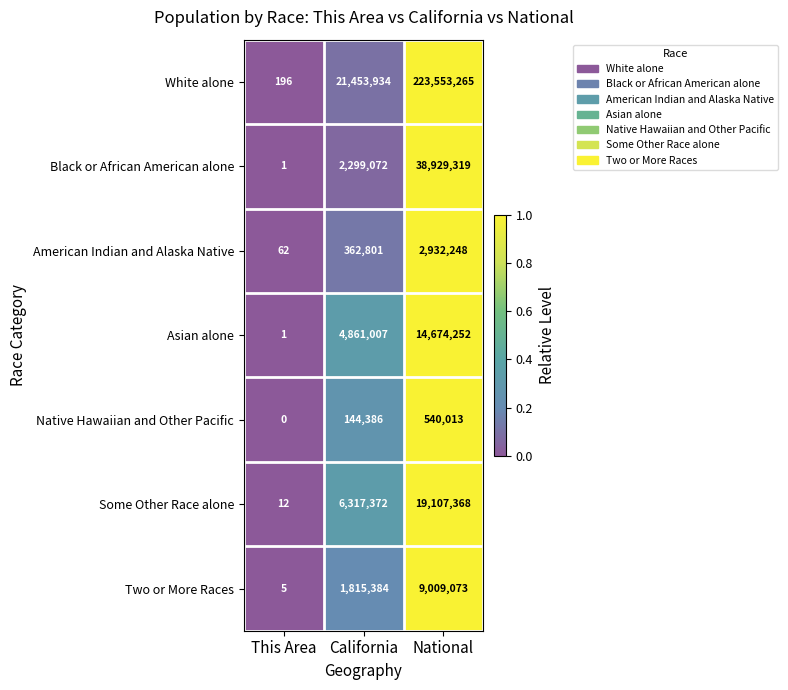

Which series has the largest range (max minus min)?

White alone